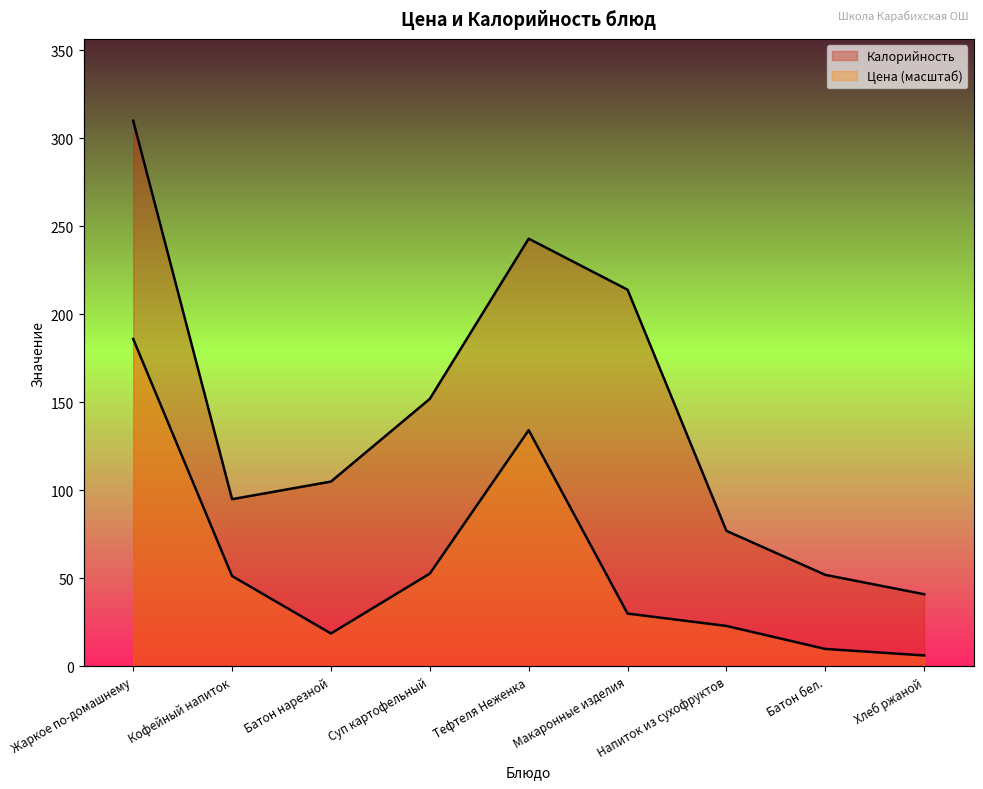

Reading left to right, list all the values displayed in this chart.

Цена: 186.0	51.3	18.7	52.7	134.2	30.0	23.0	9.9	6.2
Калорийность: 310.0	95.0	105.0	152.0	243.0	214.0	77.0	52.0	41.0